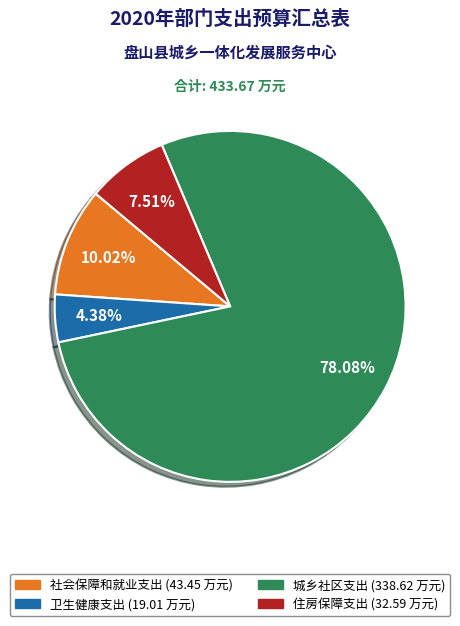

What percentage do 社会保障和就业支出 and 卫生健康支出 together represent?

14.4%